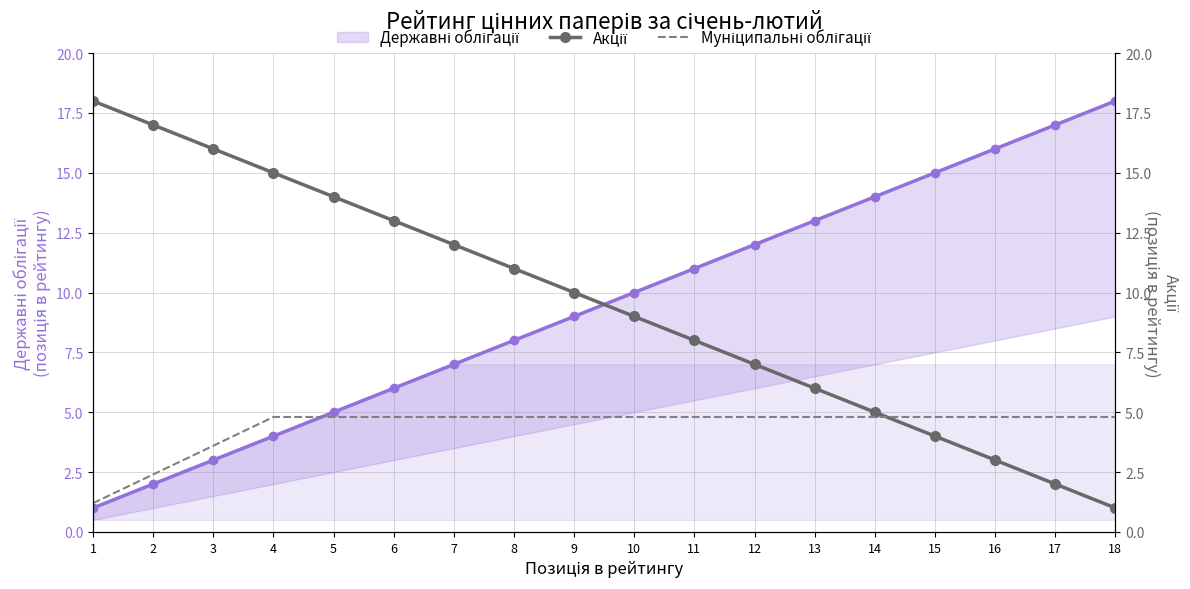

What are all the series names shown in the legend?

Державні облігації, Акції, Муніципальні облігації